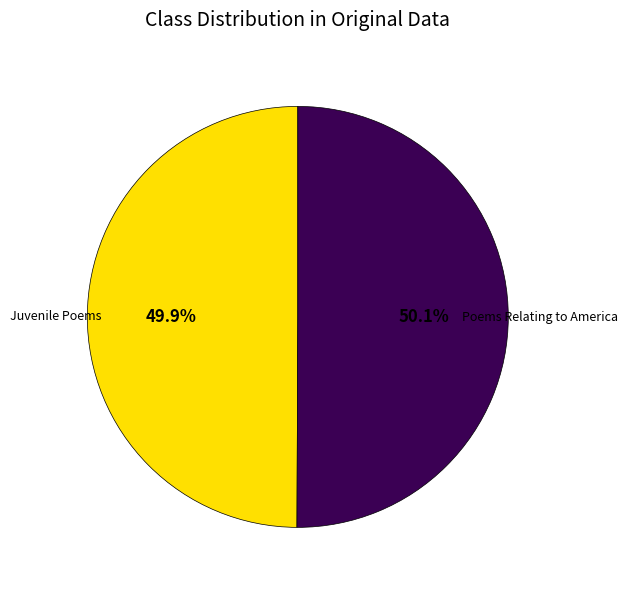

Is there a majority slice in this chart?

Yes